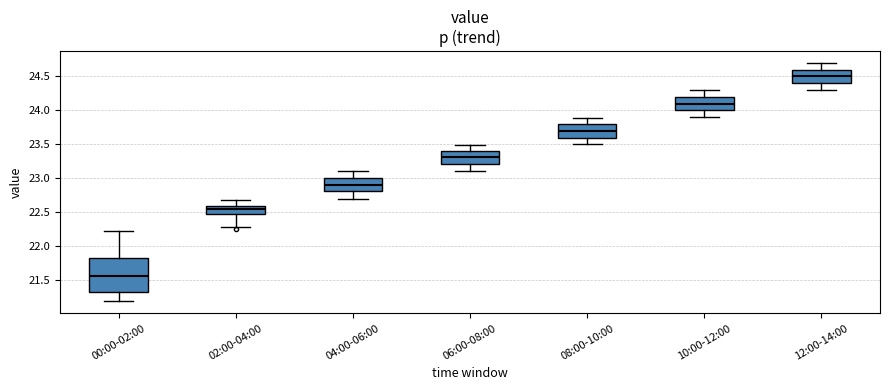

Where does the lower whisker of the box for 10:00-12:00 end on the y-axis? The values are not printed on the chart, so give them approximately, as read against the axis.

23.90